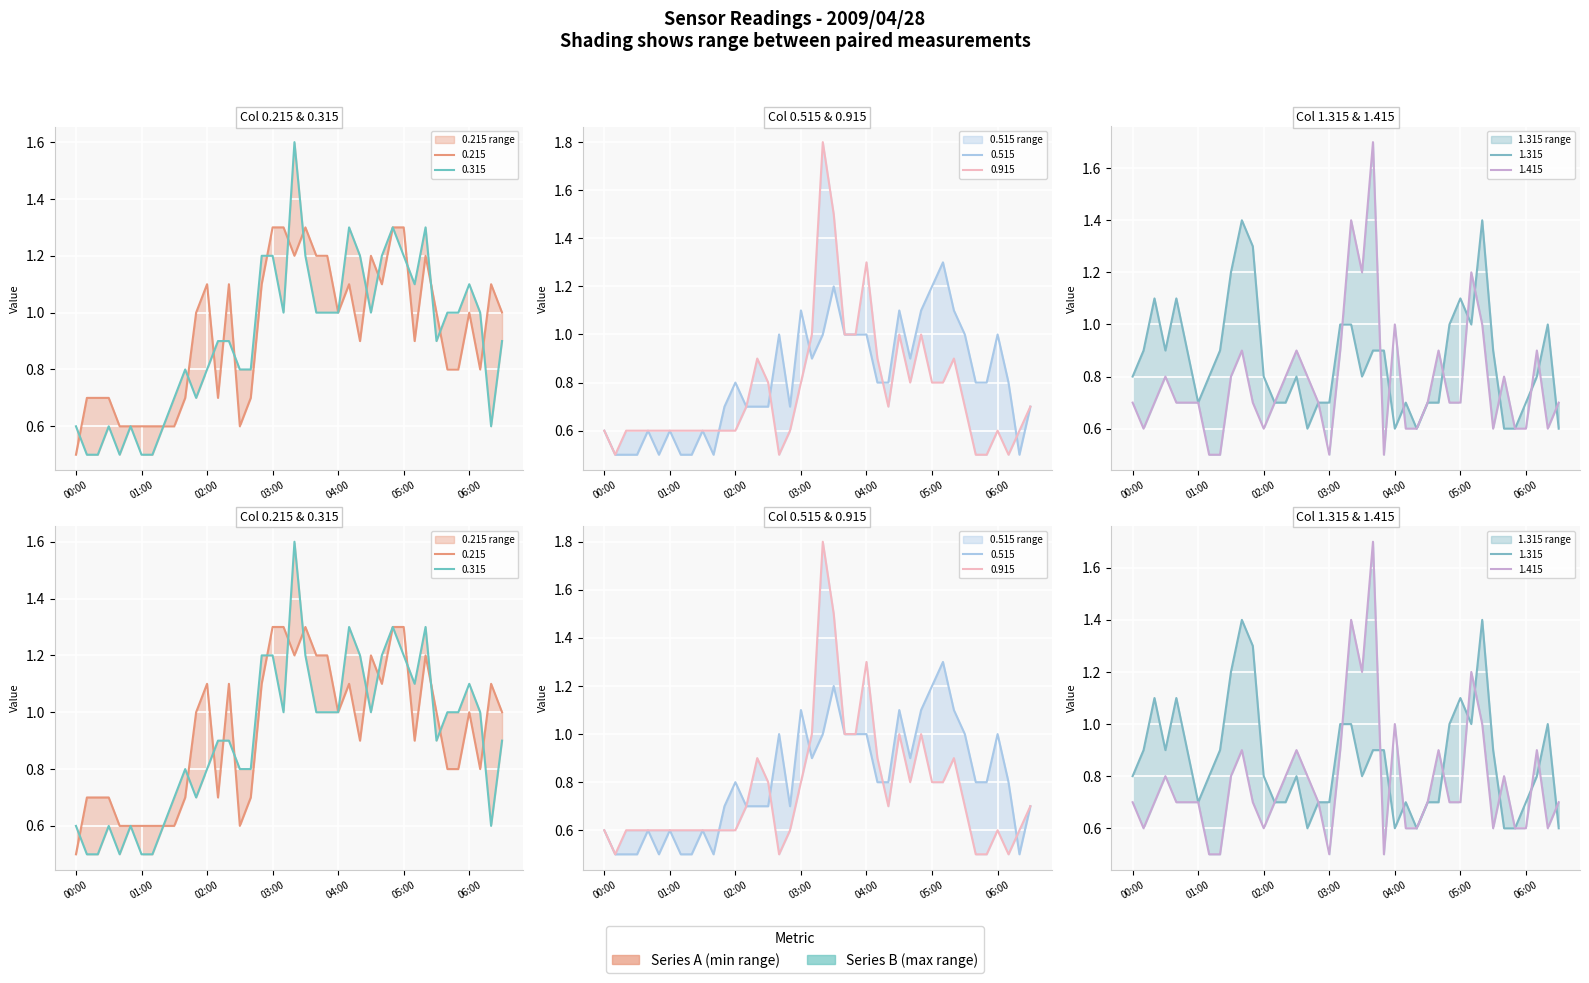

Where is the first local maximum for 0.515?

2009/04/28 00:40